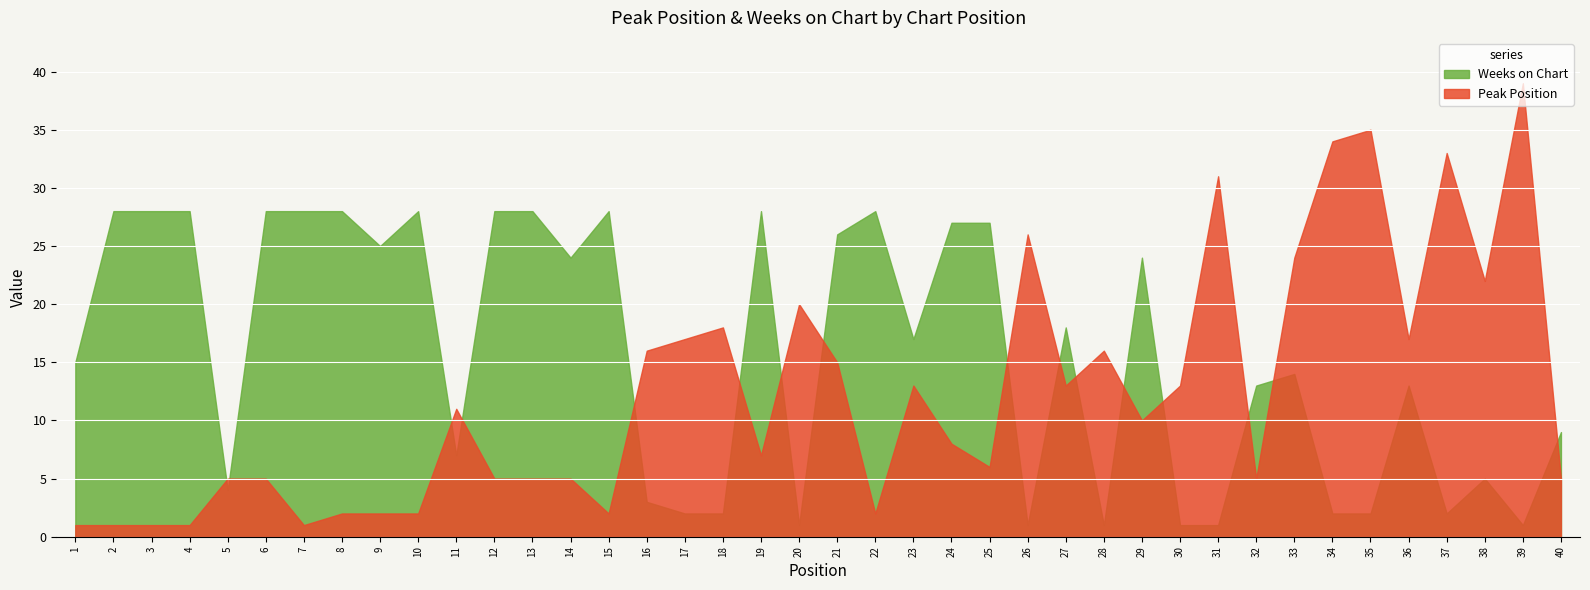

At how many categories does at least one series exceed 18?

27